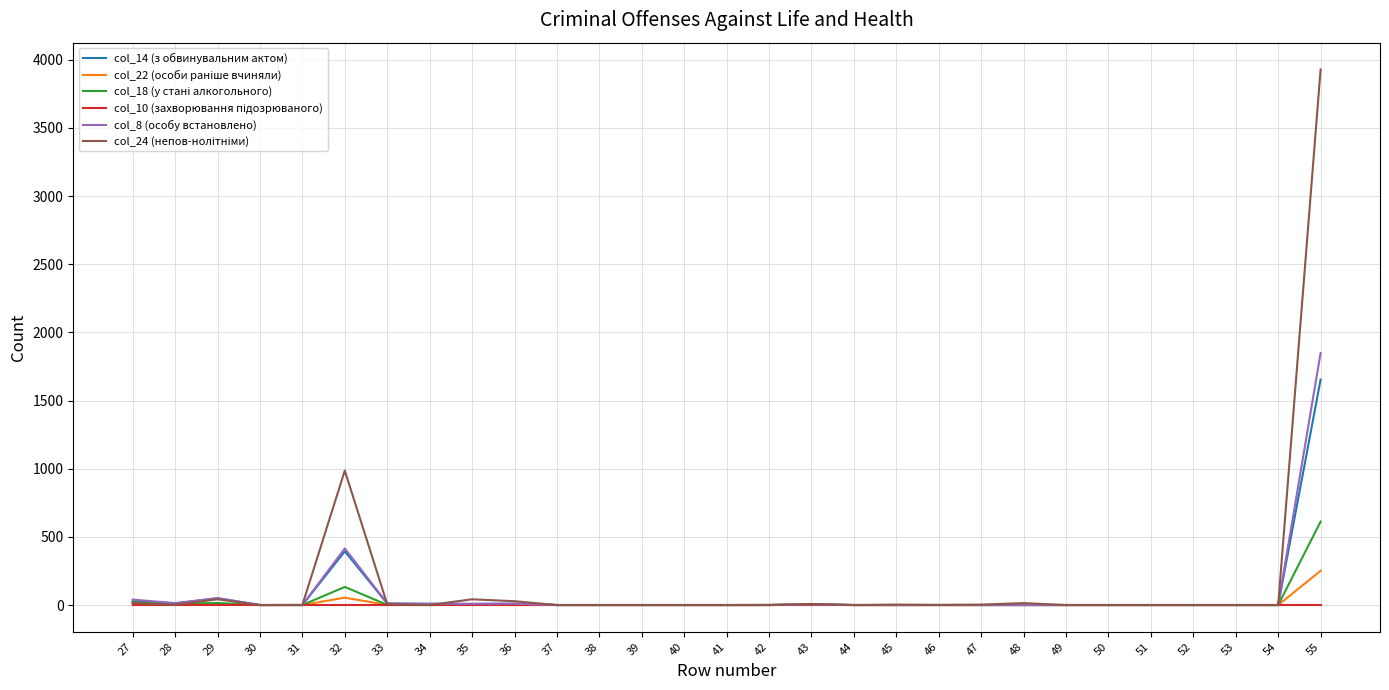

What is the maximum value shown in the chart?

3929